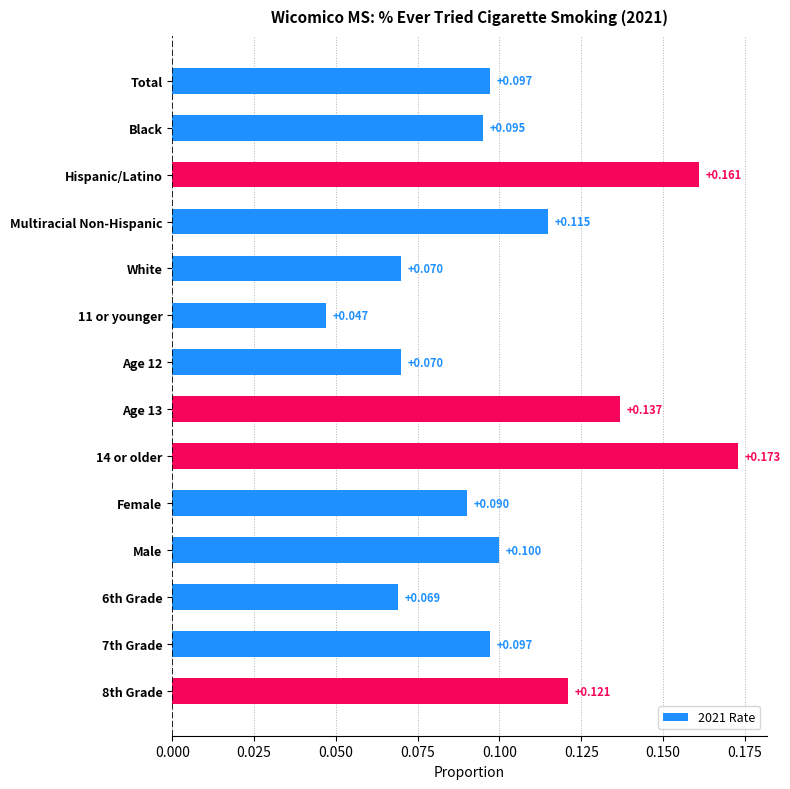

What is the label of the 10th bar from the top?

Female